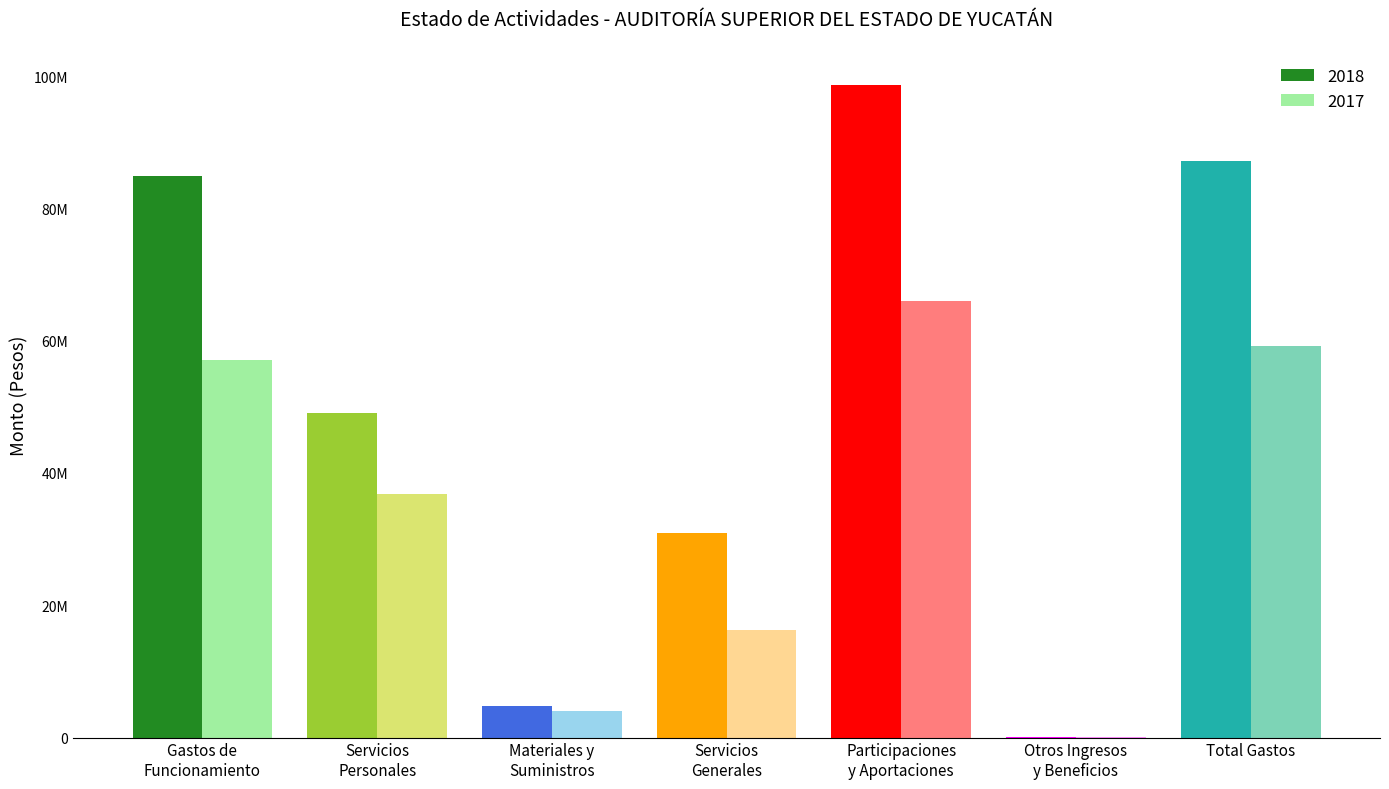

The 2017 series shows 21493842.9 at Servicios
Generales. True or false?

False